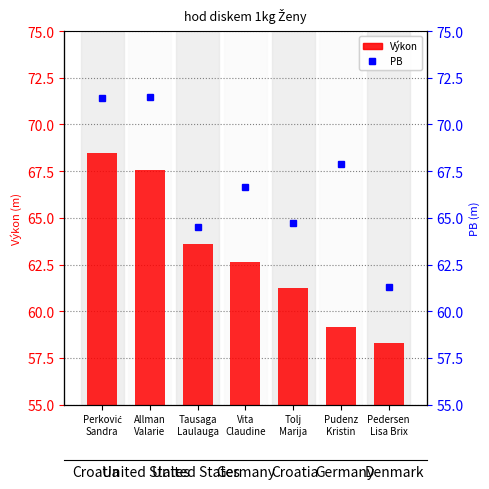

At which label does Výkon reach its peak?

Perković
Sandra